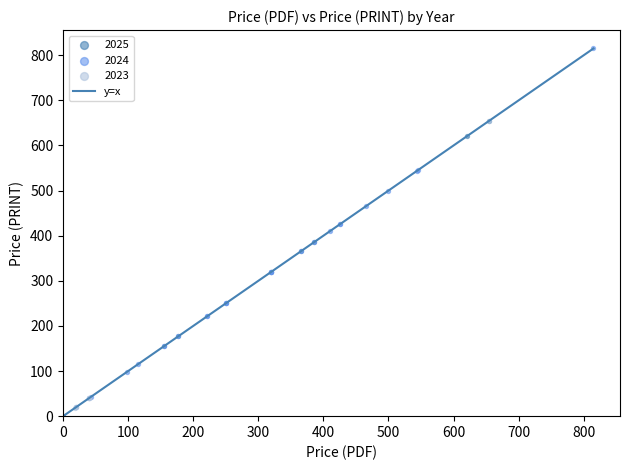

Which series reaches the maximum Y coordinate?

2024